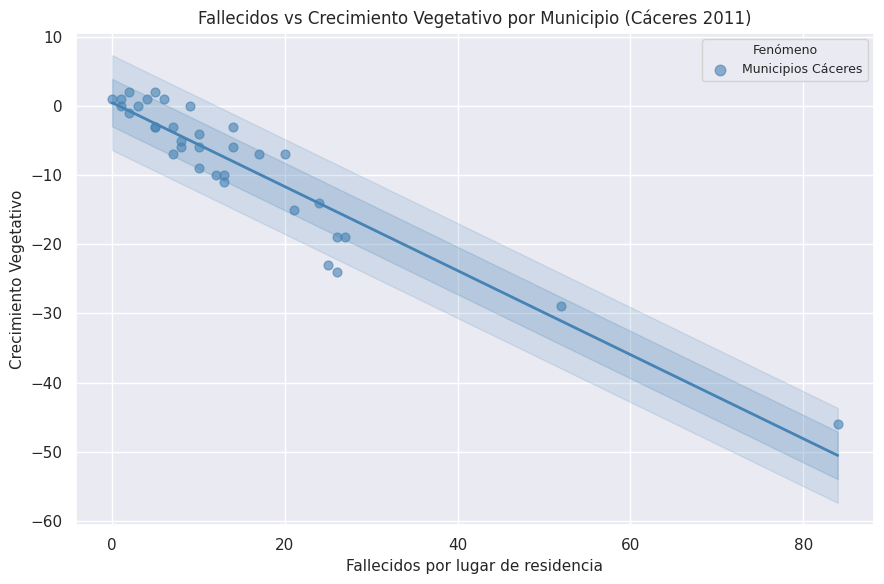

What Y value in the scatter plot is closest to -22?

-23